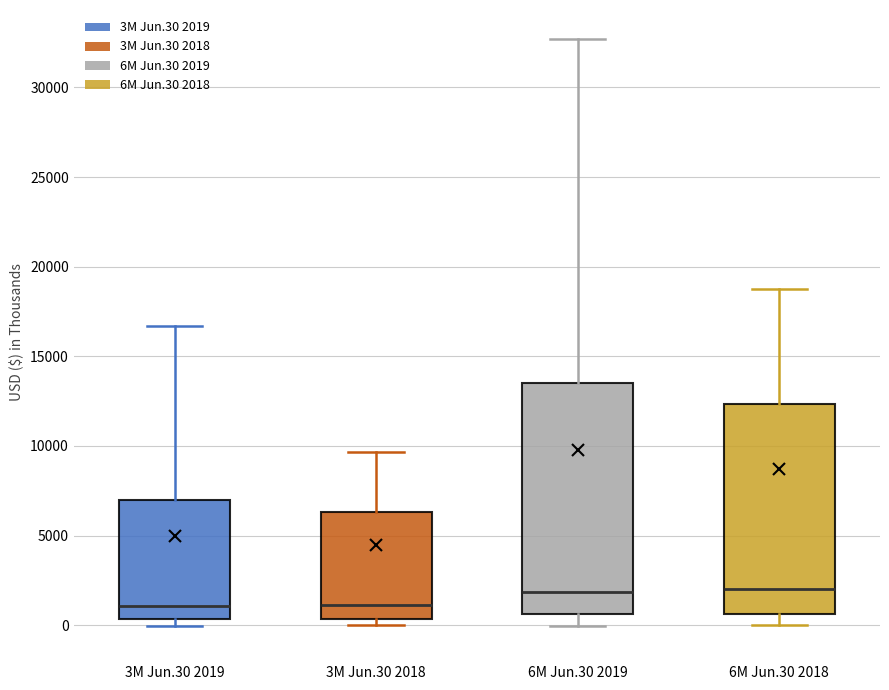

Reading left to right, transcribe this box plot: for each box, give where its median line is, the range the box spans, and where its two whiskers end, as read against the y-axis. The values are not printed on the chart, so give them approximately, as read against the axis.

3M Jun.30 2019: median 1000, box 500 to 7000, whiskers 0 to 16500
3M Jun.30 2018: median 1000, box 500 to 6500, whiskers 0 to 9500
6M Jun.30 2019: median 2000, box 500 to 13500, whiskers 0 to 32500
6M Jun.30 2018: median 2000, box 500 to 12500, whiskers 0 to 18500